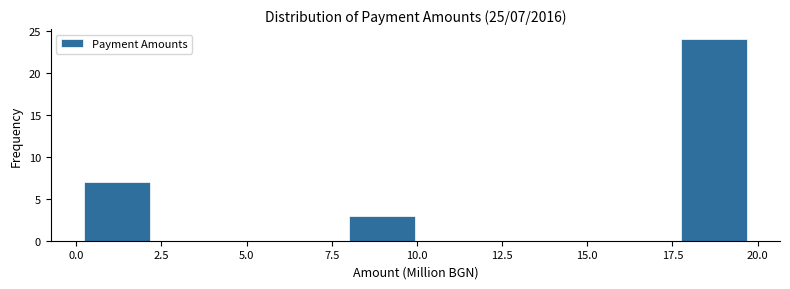

Read against the x-axis, roughly where is the centre of the tallest bar?

18.5